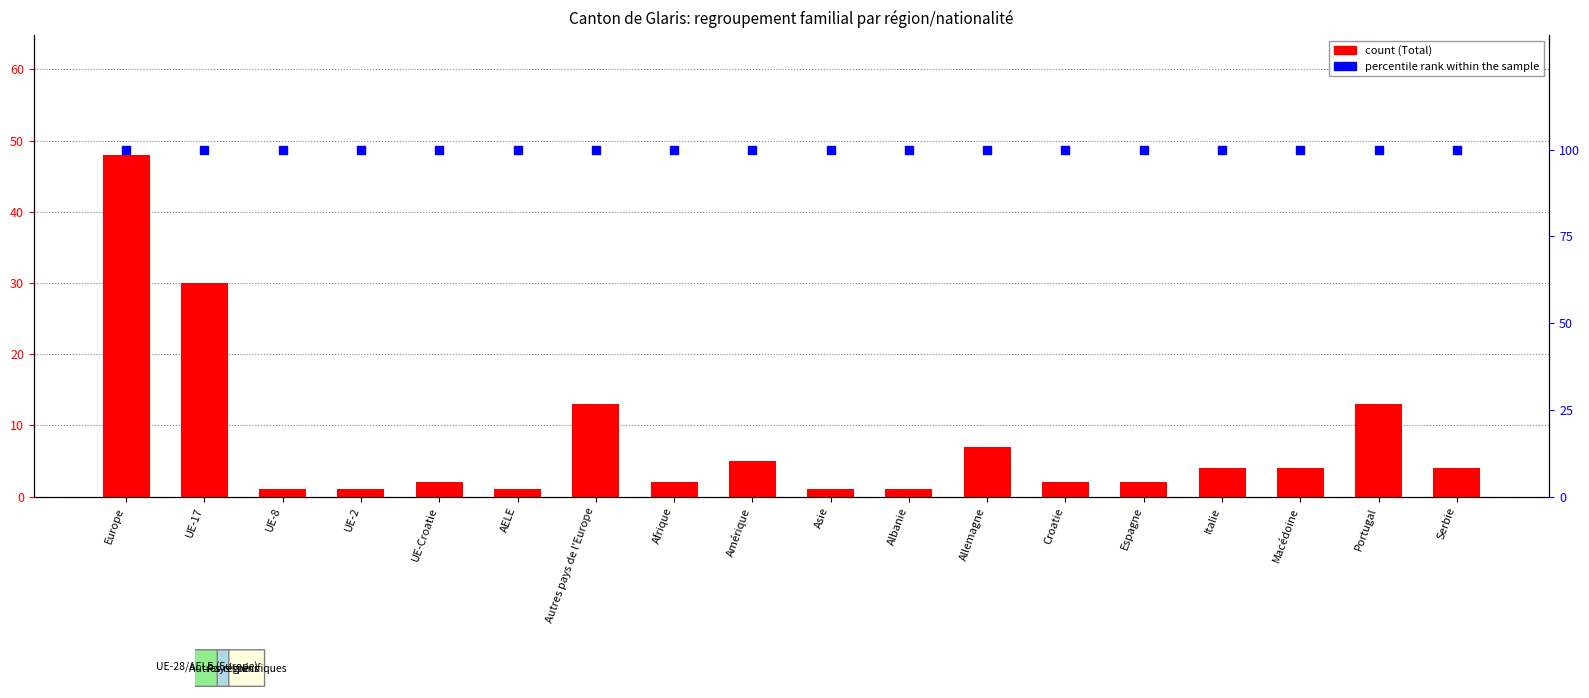

What is the total value across all series at UE-8?

101